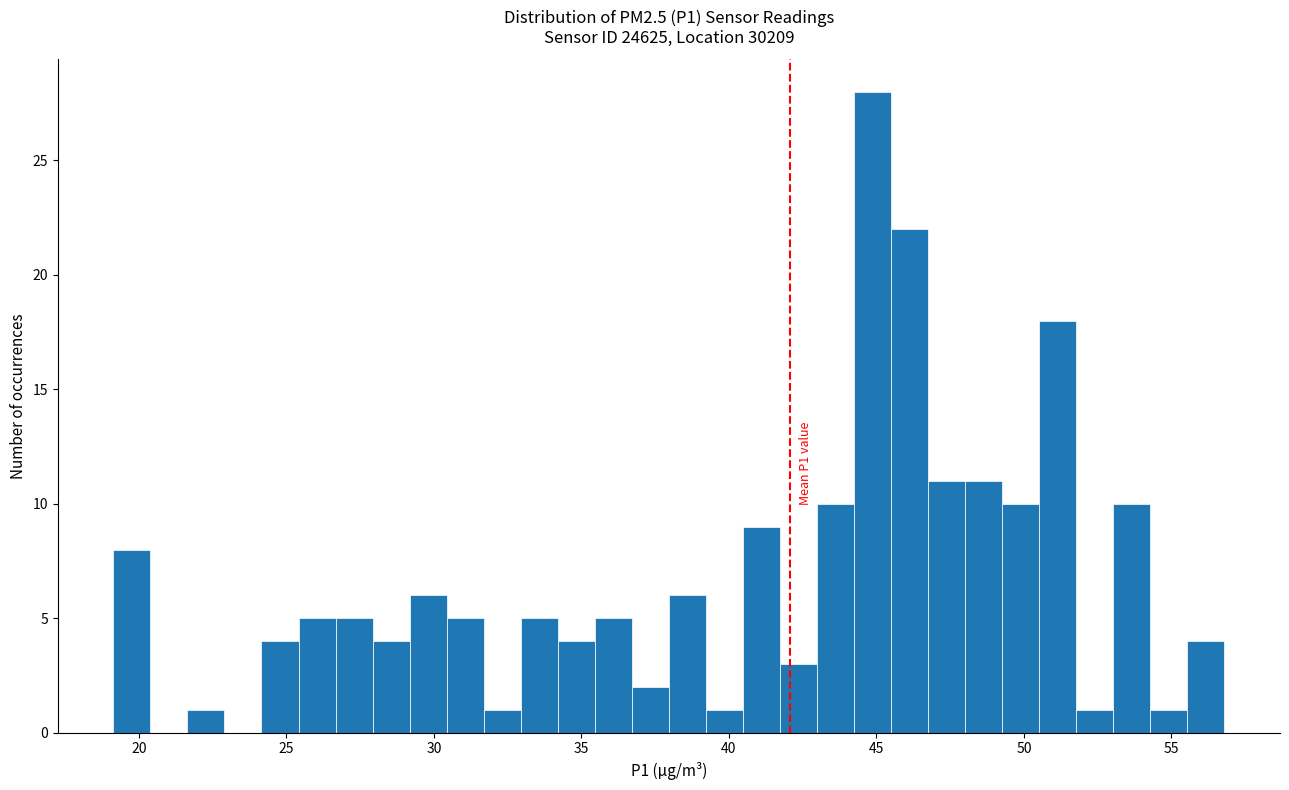

Around what value on the x-axis is the tallest bar? Give the approximate position of its centre, as read against the axis.

45.0